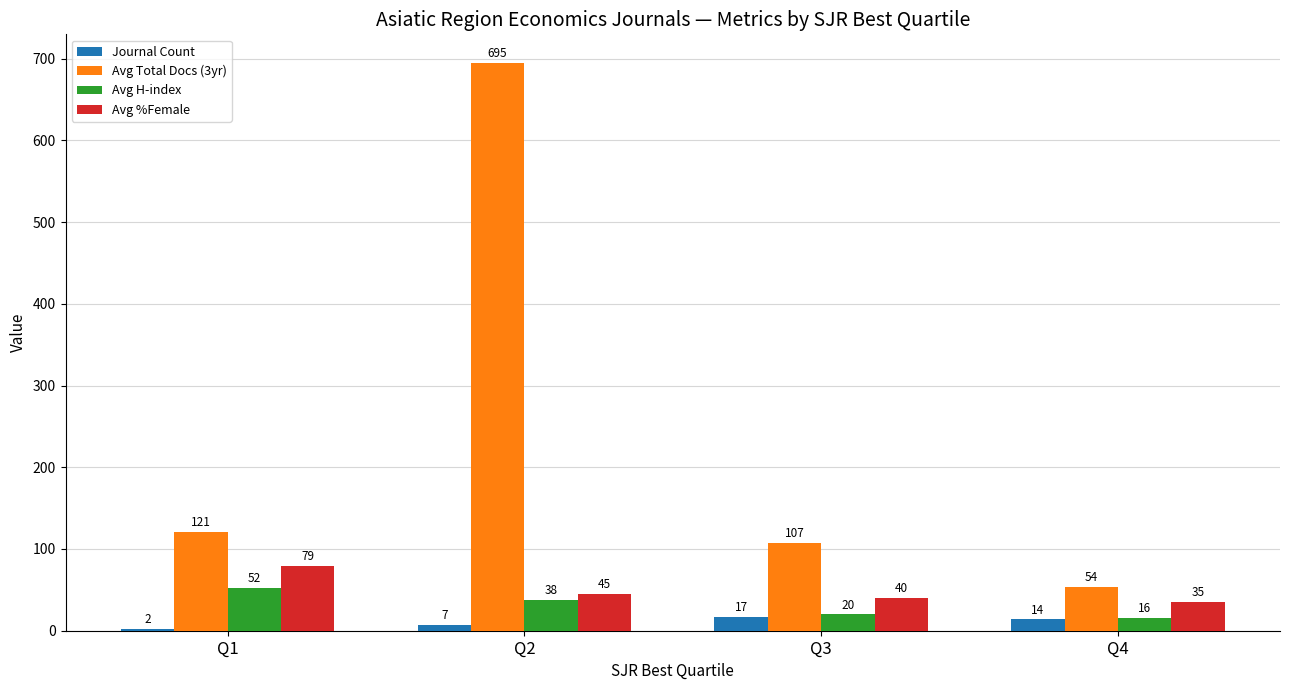

What is the total value across all series at Q3?

184